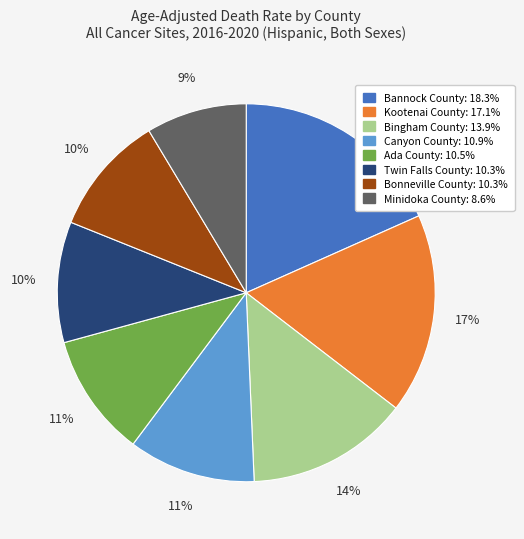

Combined, do Bonneville County and Canyon County account for over 50%?

No